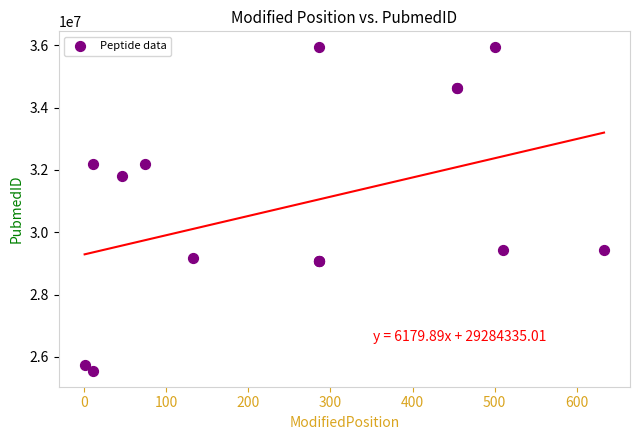

What Y value in the scatter plot is closest to 30744188?

31809900